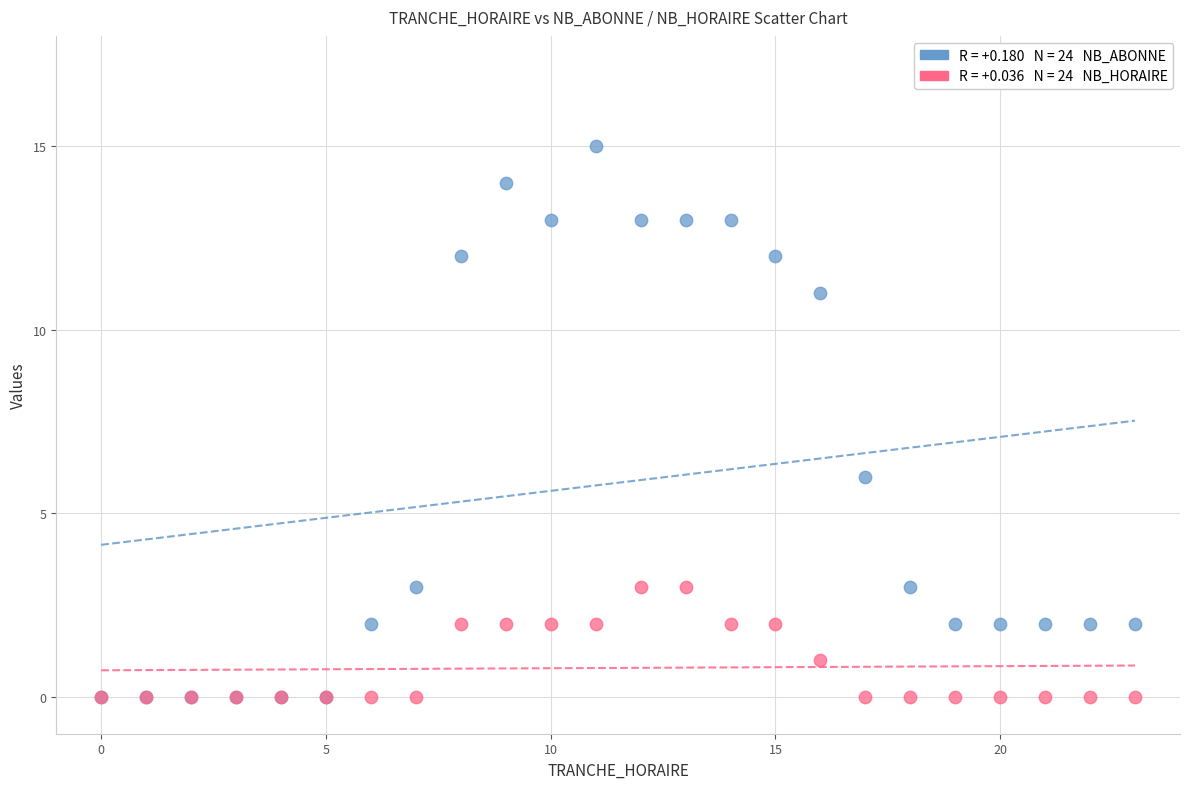

Across all series, what Y value is closest to 7?

6